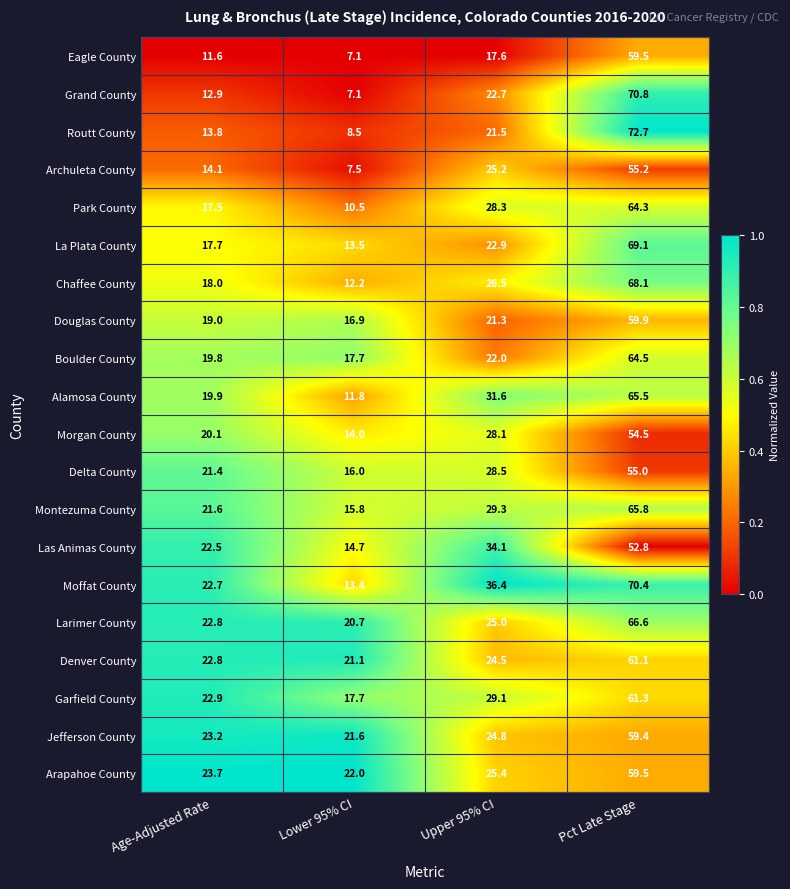

Which series has the largest total across all categories?

Moffat County